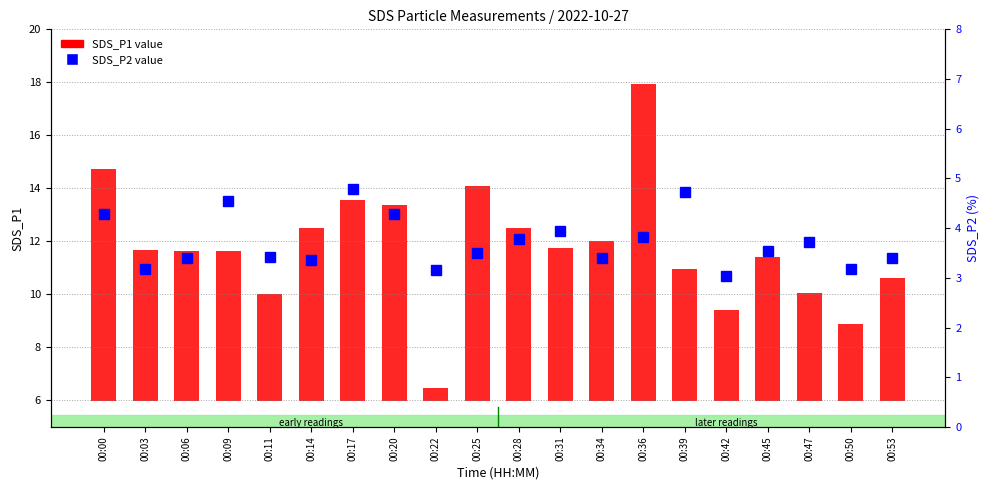

Which series has the largest total across all categories?

SDS_P1 value